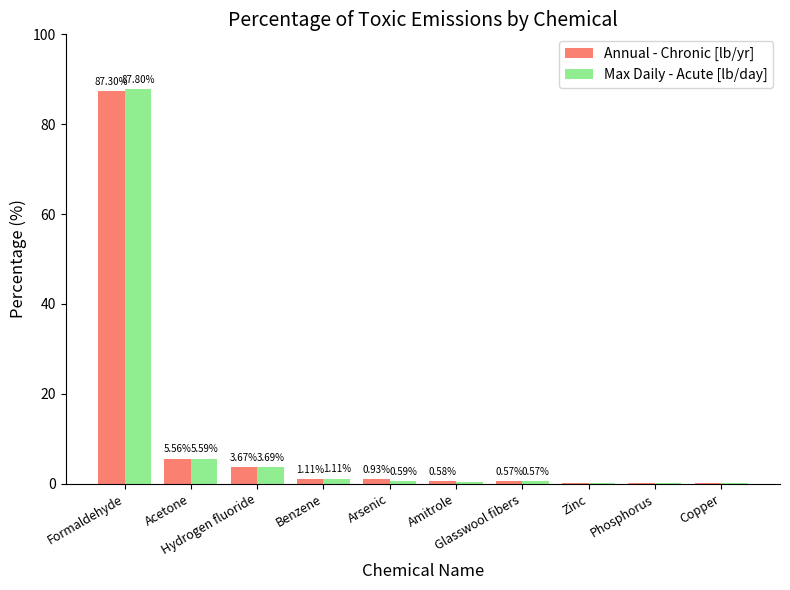

What is the sum of all Max Daily - Acute [lb/day] values?

100.0